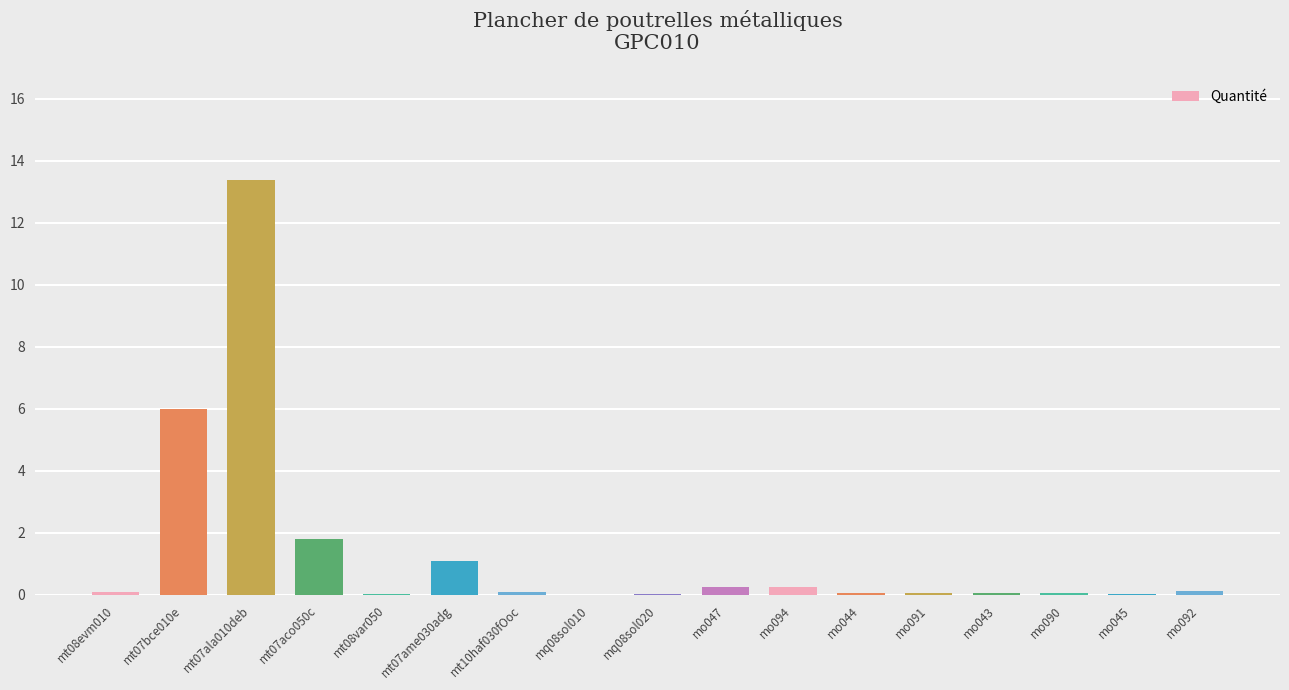

Which label corresponds to the smallest value in the chart?

mq08sol010